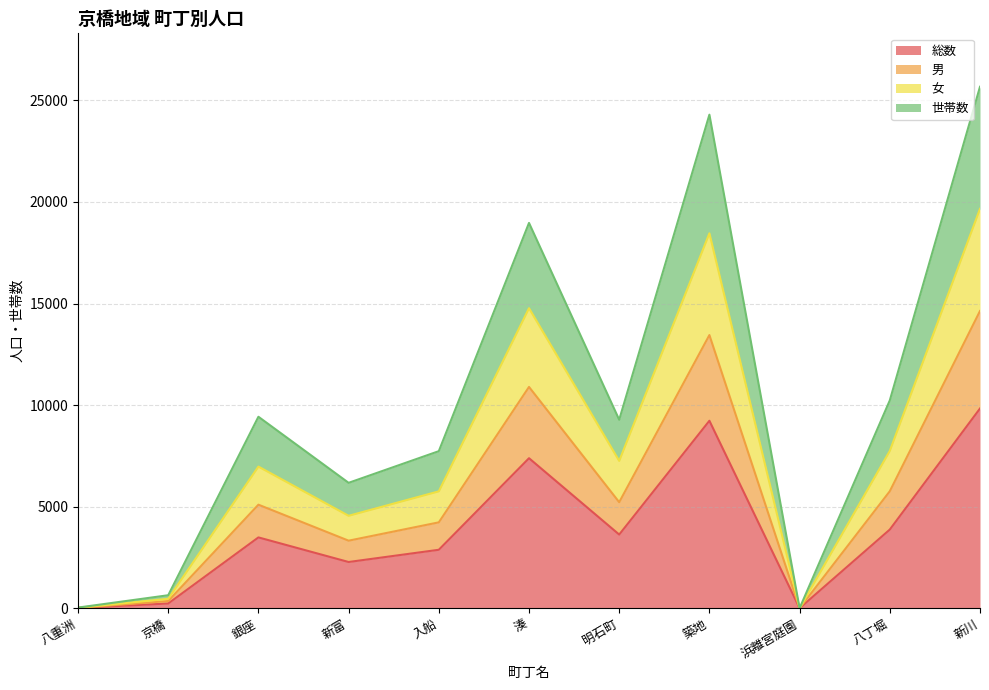

Which category has the highest value in the 総数 series?

新川